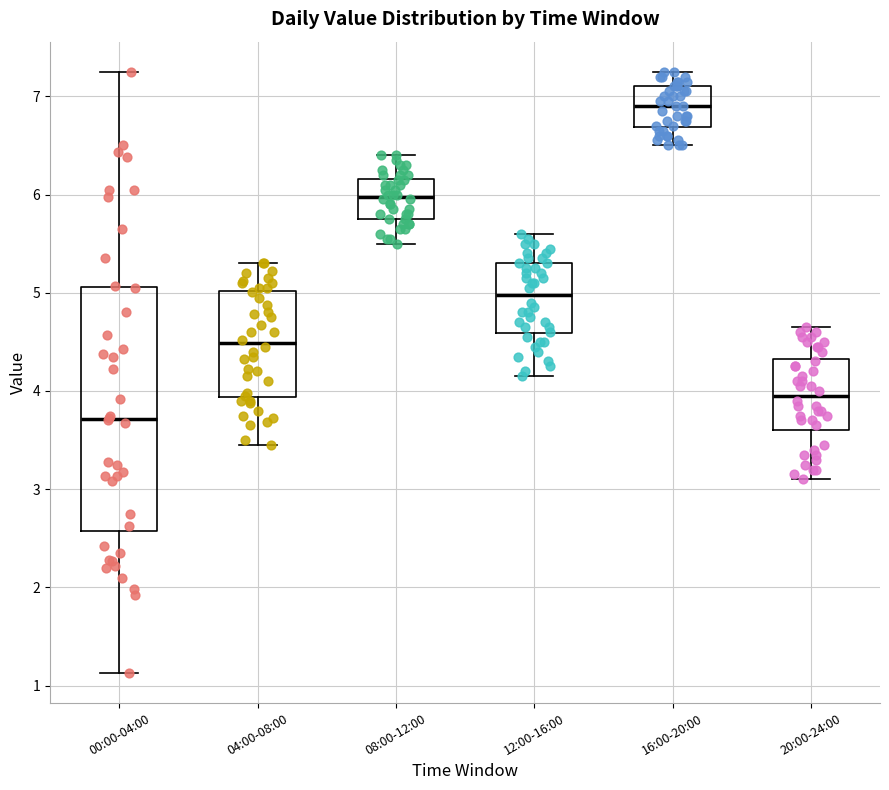

Reading left to right, transcribe this box plot: for each box, give where its median line is, the range the box spans, and where its two whiskers end, as read against the y-axis. The values are not printed on the chart, so give them approximately, as read against the axis.

00:00-04:00: median 3.7, box 2.6 to 5.1, whiskers 1.1 to 7.3
04:00-08:00: median 4.5, box 3.9 to 5.0, whiskers 3.5 to 5.3
08:00-12:00: median 6.0, box 5.8 to 6.2, whiskers 5.5 to 6.4
12:00-16:00: median 5.0, box 4.6 to 5.3, whiskers 4.2 to 5.6
16:00-20:00: median 6.9, box 6.7 to 7.1, whiskers 6.5 to 7.3
20:00-24:00: median 4.0, box 3.6 to 4.3, whiskers 3.1 to 4.7